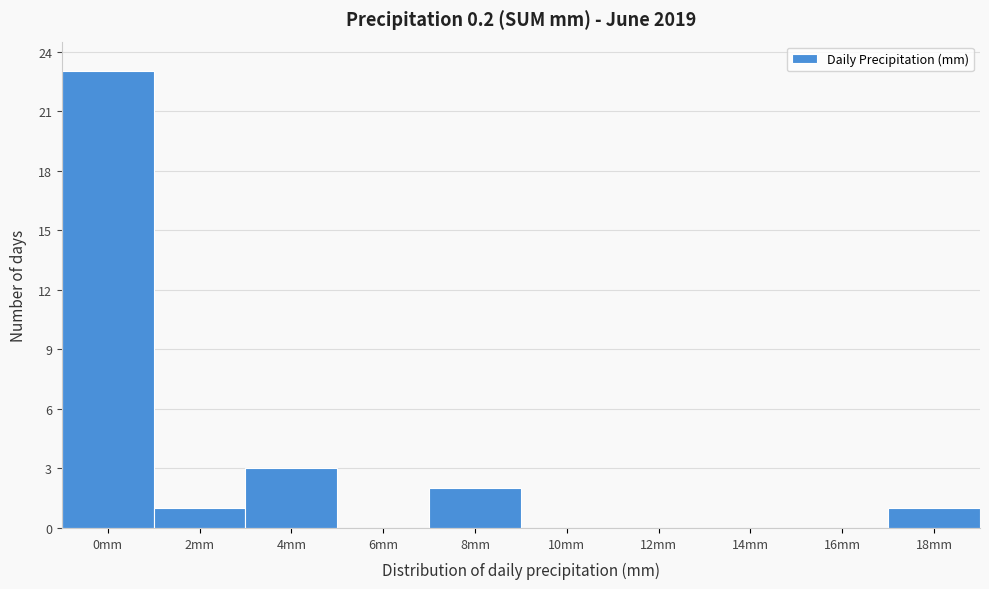

Reading right to left, transcribe all the data shown in this chart.

18mm=1	16mm=0	14mm=0	12mm=0	10mm=0	8mm=2	6mm=0	4mm=3	2mm=1	0mm=23